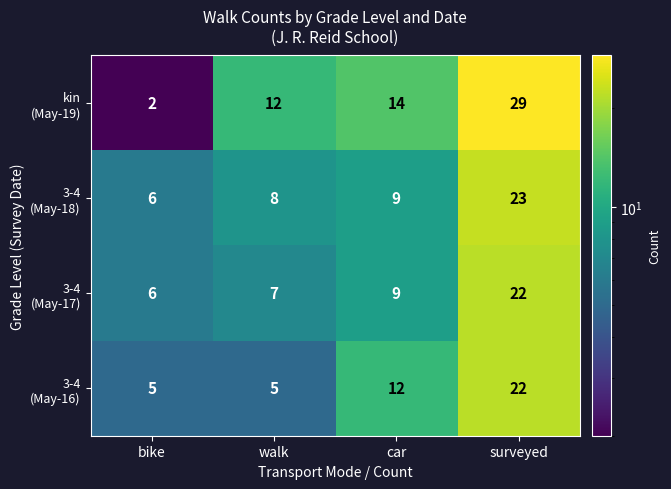

Count the number of categories in the chart.

4